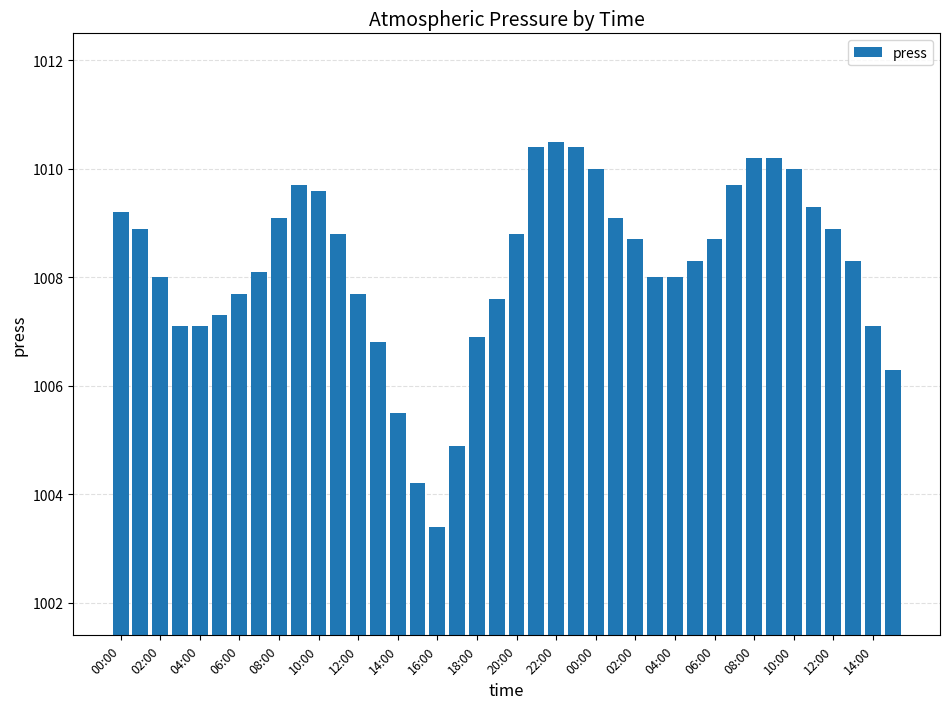

What is the greatest value displayed?

1010.5